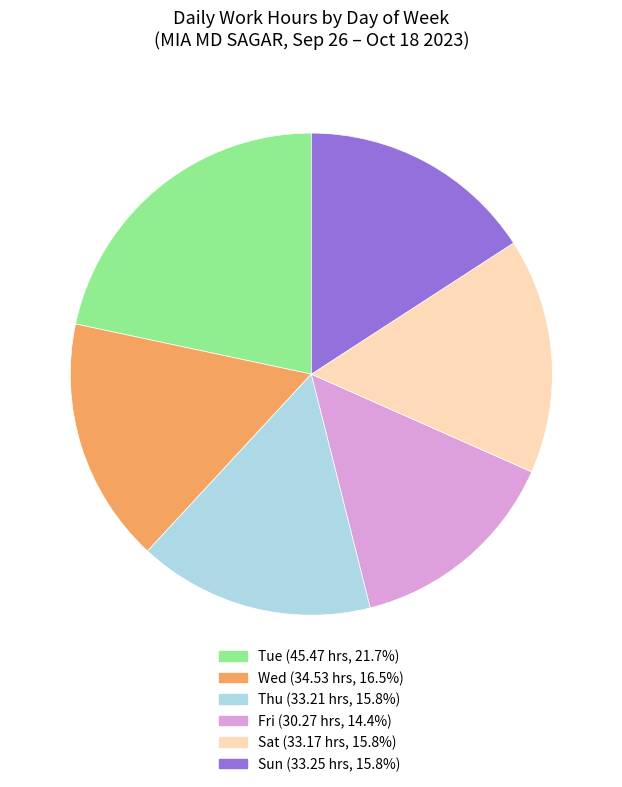

How many segments does this pie chart have?

6